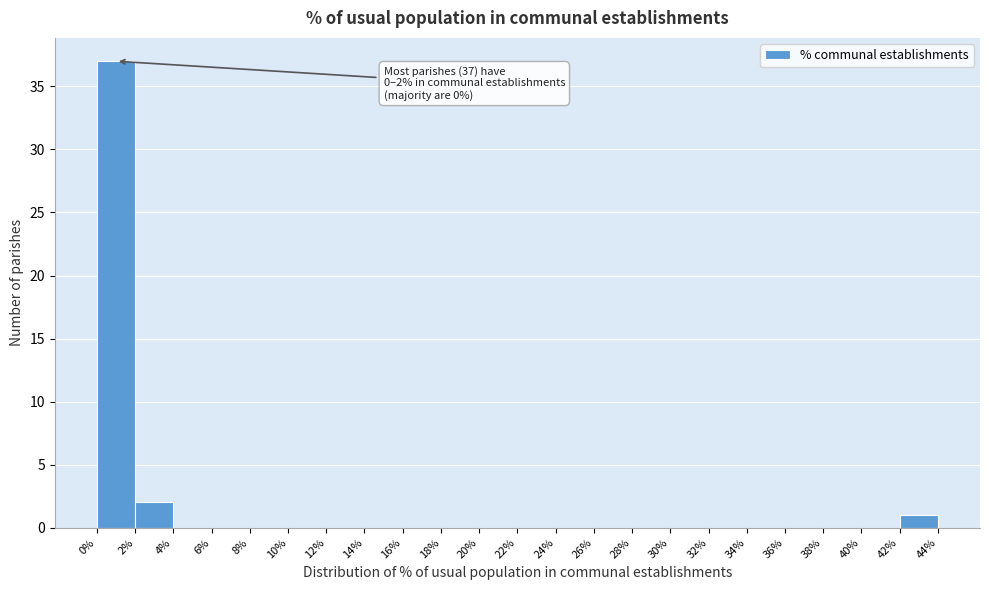

Over which range of the x-axis is the bar tallest?

0% to 2%